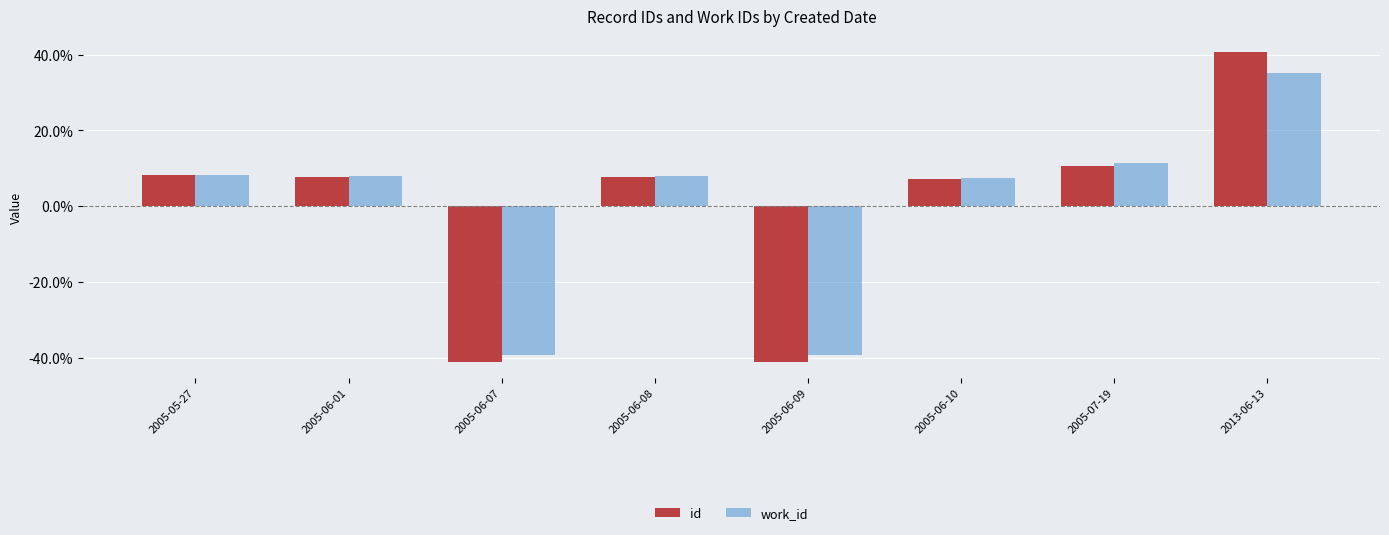

What are all the series names shown in the legend?

id, work_id